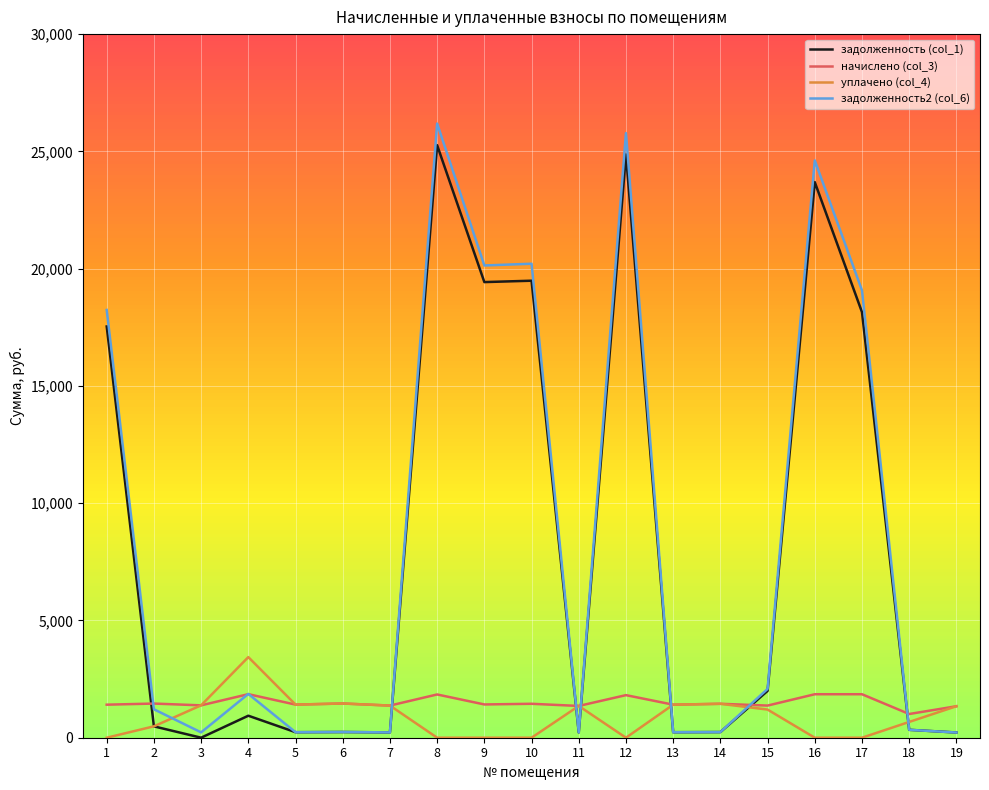

How many times do уплачено (col_4) and задолженность2 (col_6) cross each other?

7